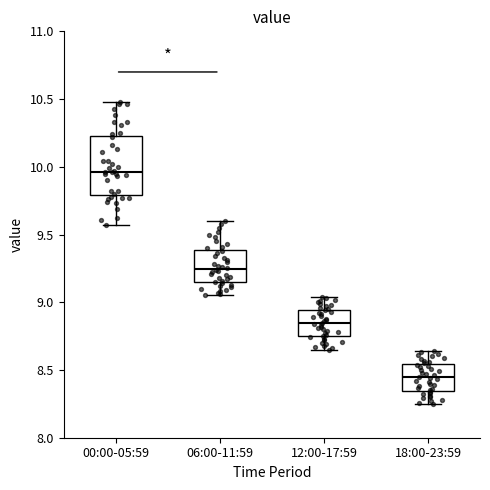

Which box's median line is the highest?

00:00-05:59